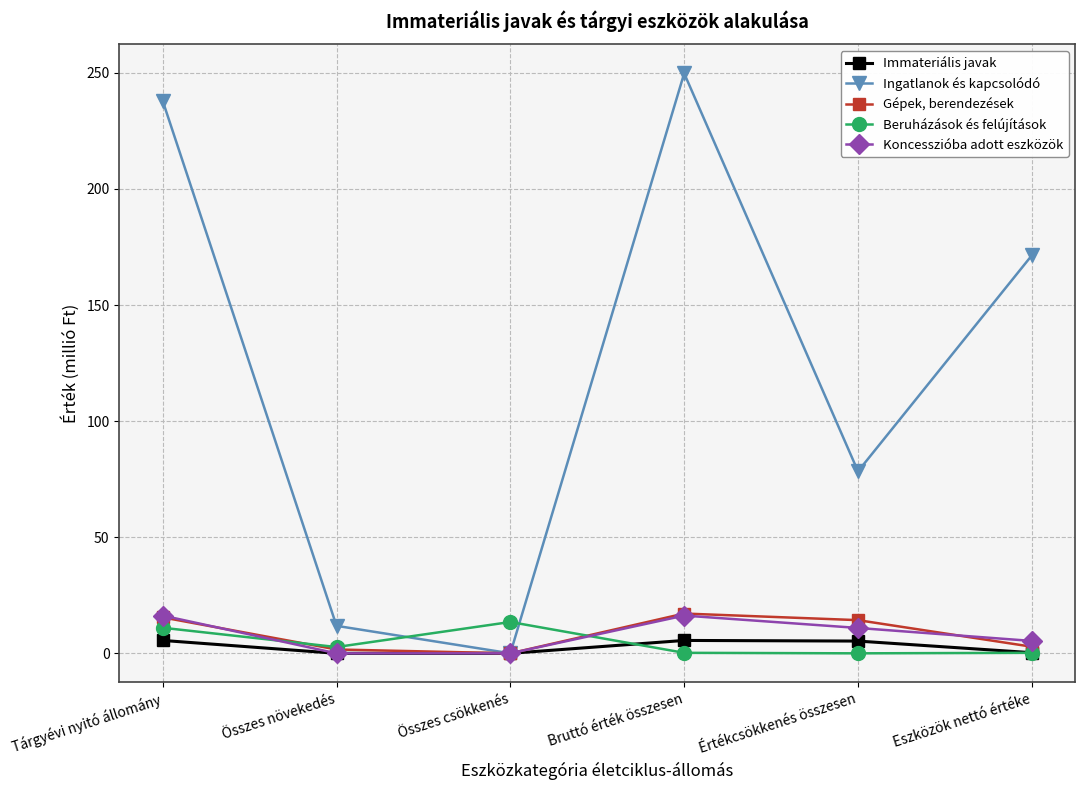

What is the spread (max minus min) of values at Eszközök nettó értéke?

171.2